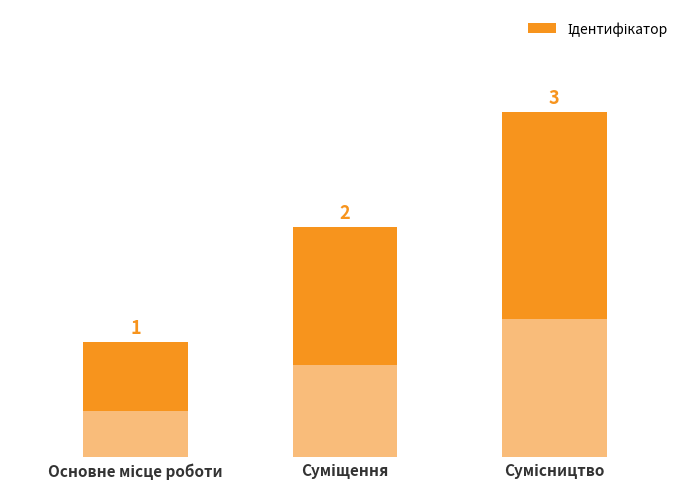

What is the label of the 3rd bar from the right?

Основне місце роботи